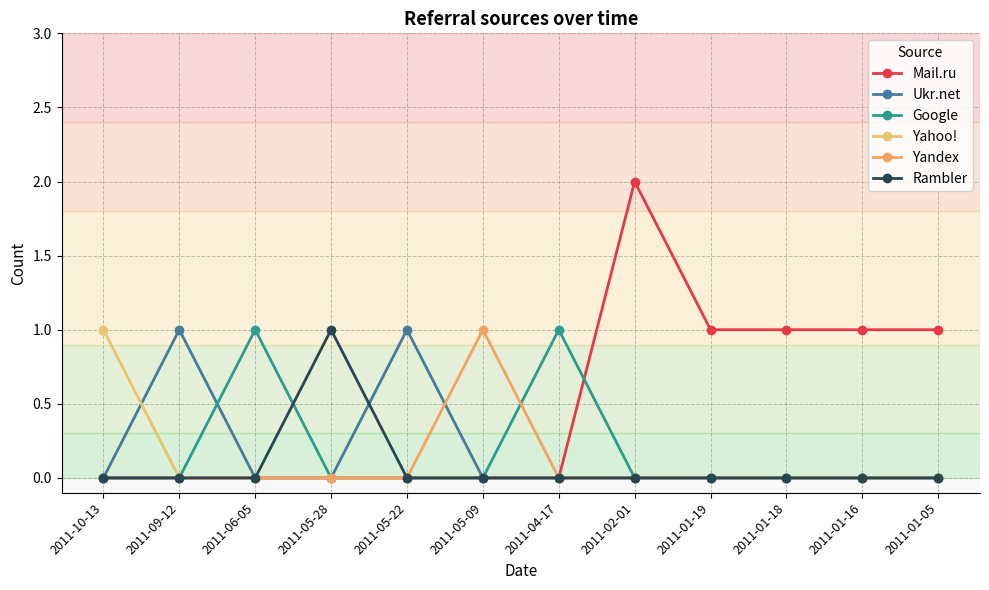

Where is Mail.ru nearest to the value 1?

2011-01-19